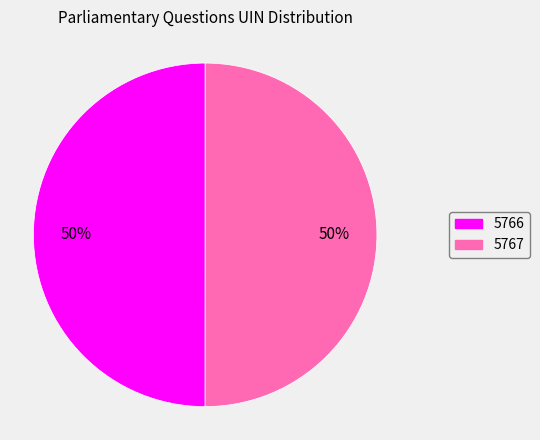

To the nearest percent, what is the average slice percentage?

50%